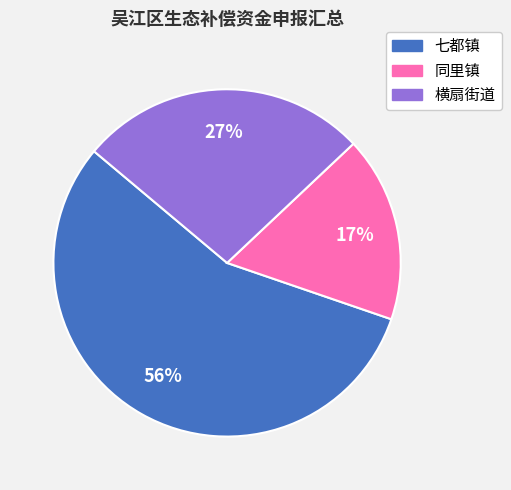

Which slice represents more than half of the pie?

七都镇